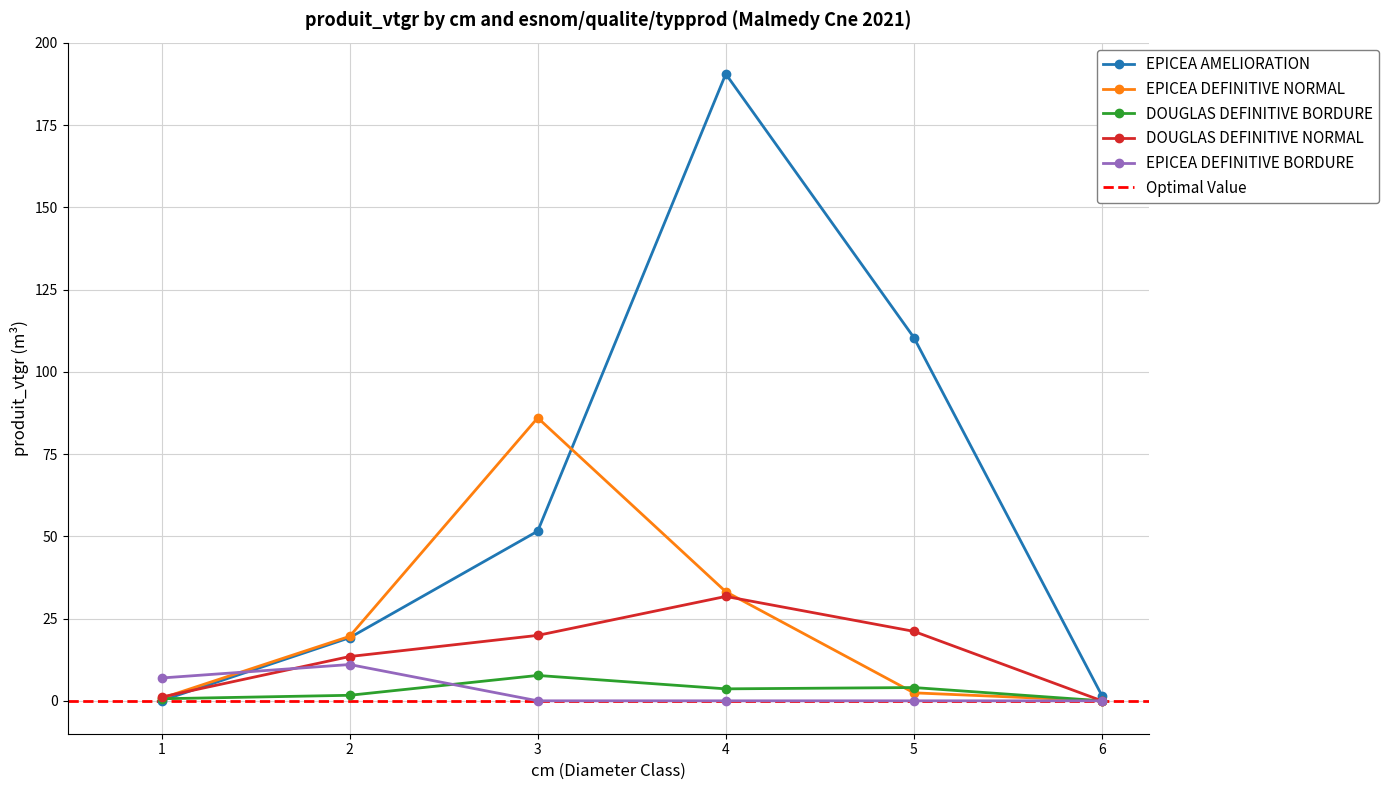

What is the difference between the maximum and minimum values in the DOUGLAS DEFINITIVE BORDURE series?

7.7